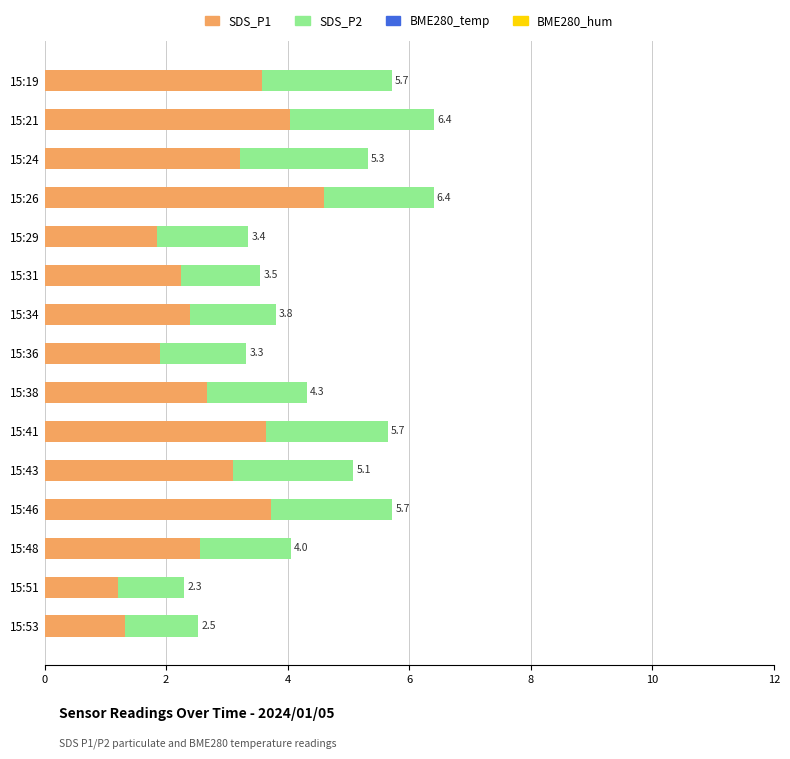

What is the sum of all SDS_P2 values?

25.5